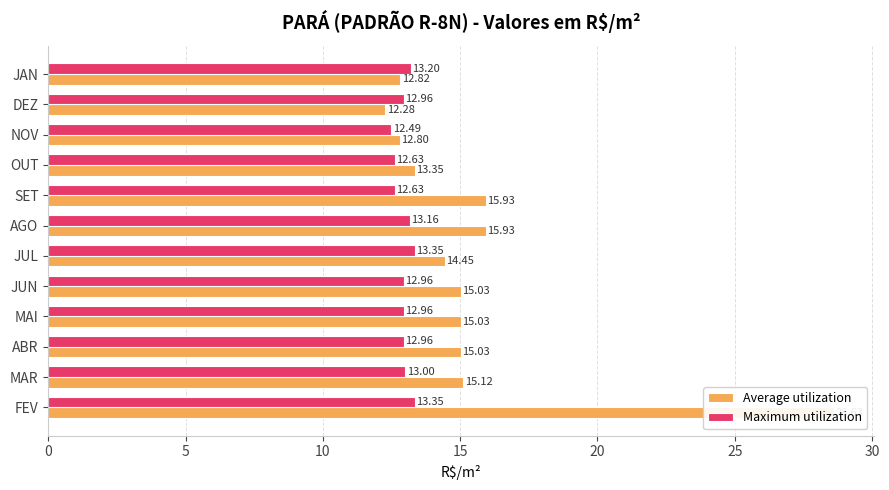

At how many categories does at least one series exceed 25?

1